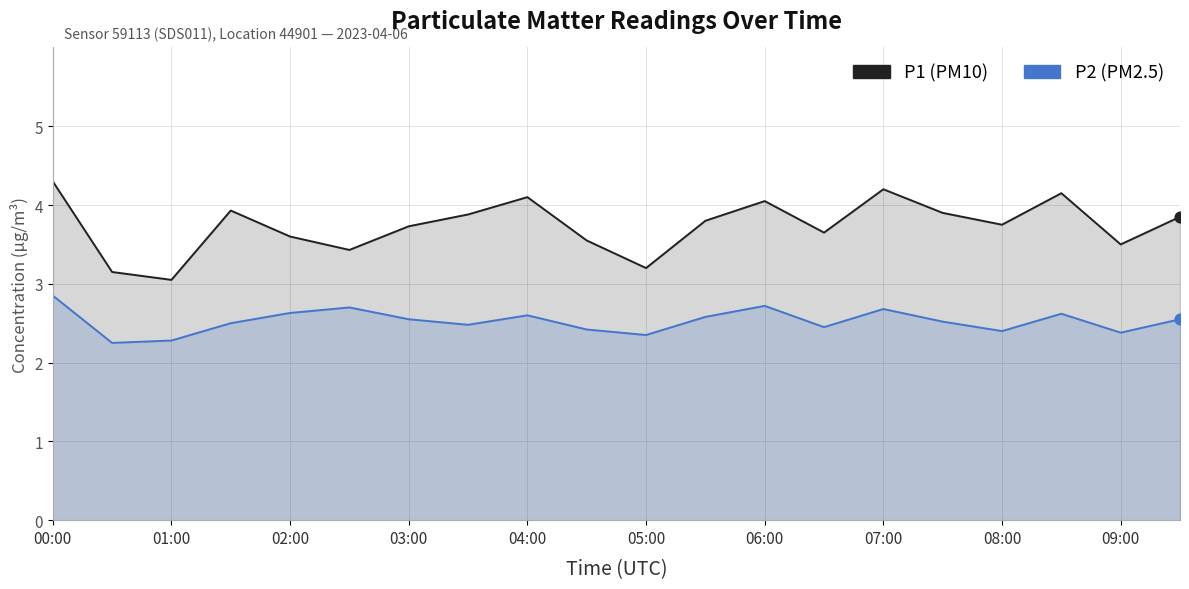

Is the value of P1 at 00:00 greater than the value of P2 at 08:00?

Yes